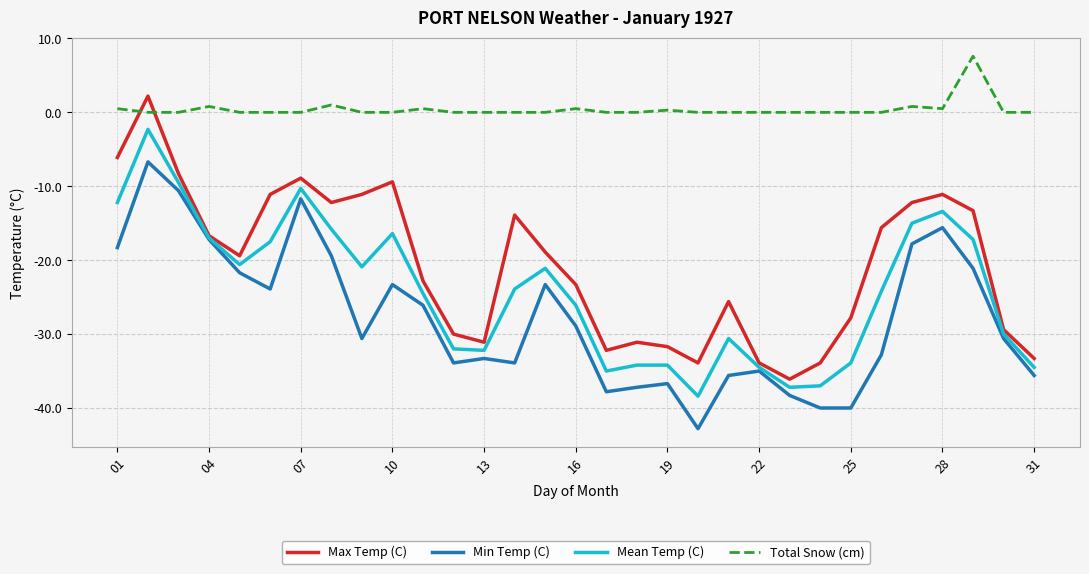

Which series has the largest total across all categories?

Total Snow (cm)